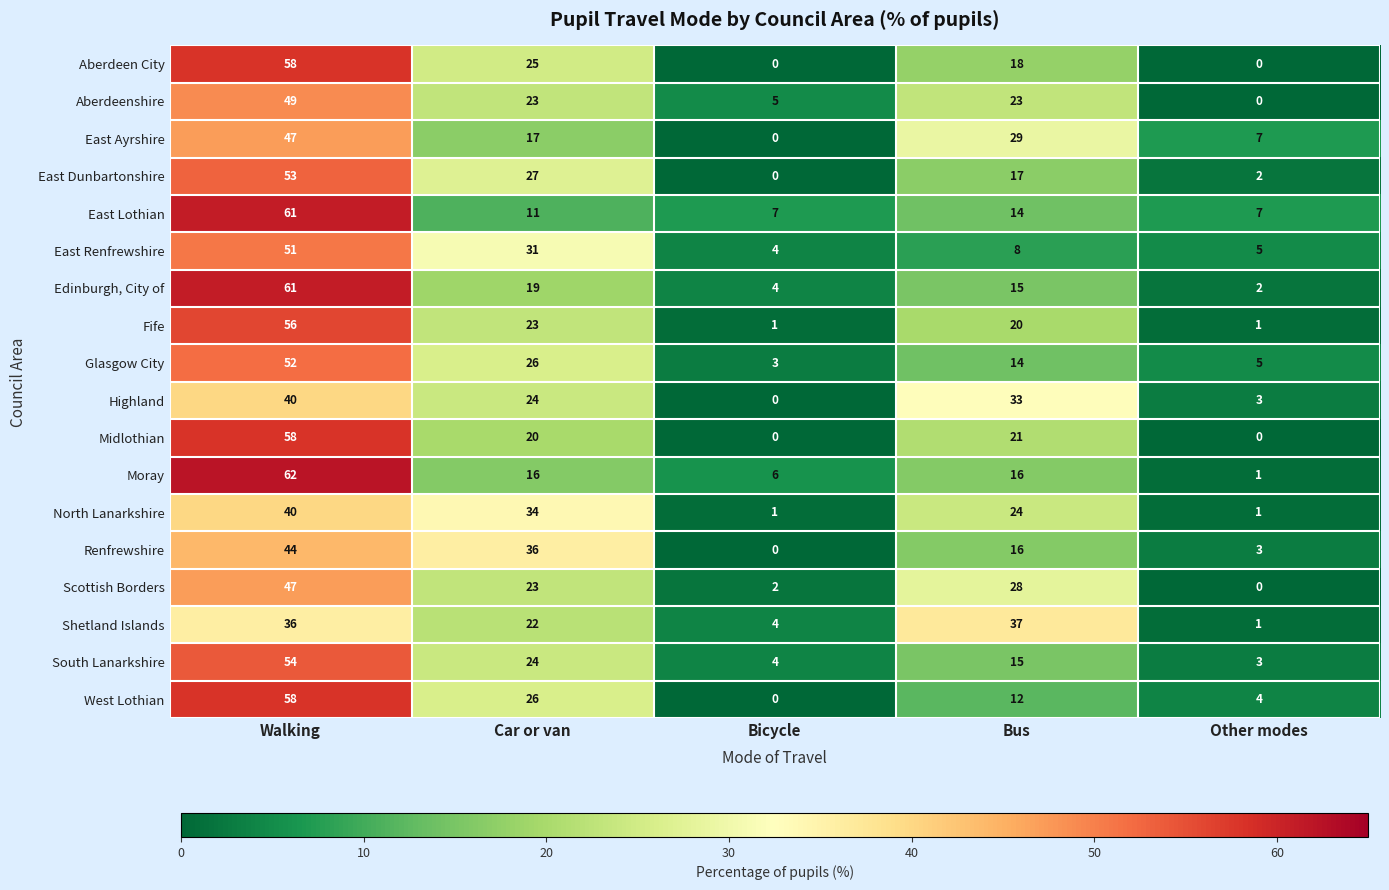

What is the total value across all series at Walking?

927